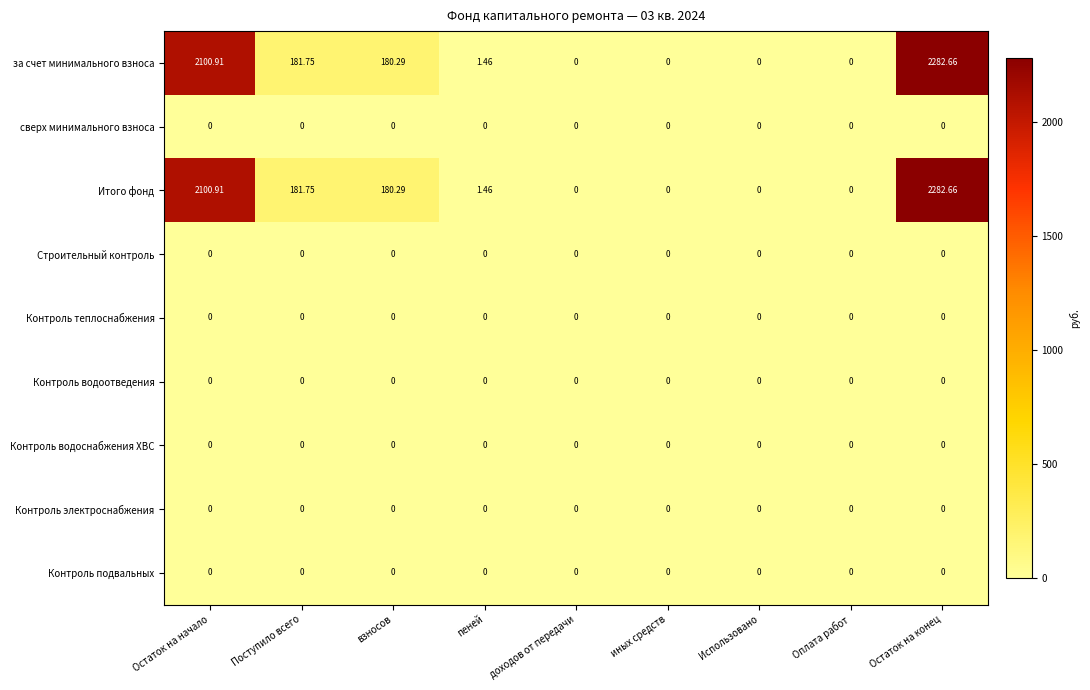

At which label does Итого фонд first exceed 1?

Остаток на начало